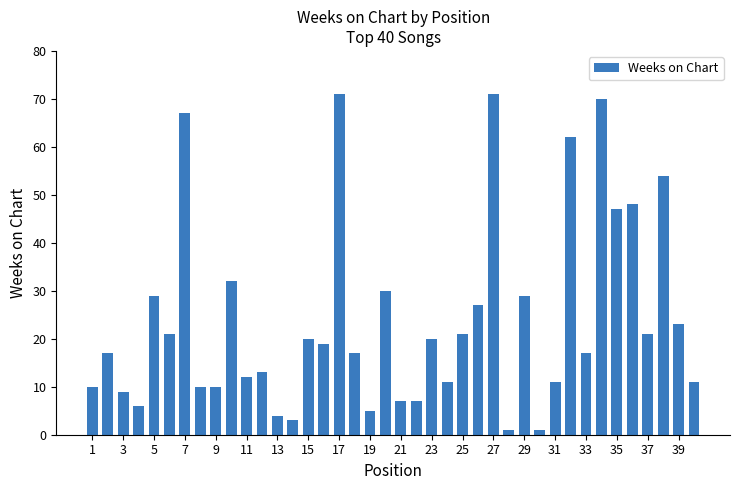

What is the difference between the maximum and second lowest values?

70